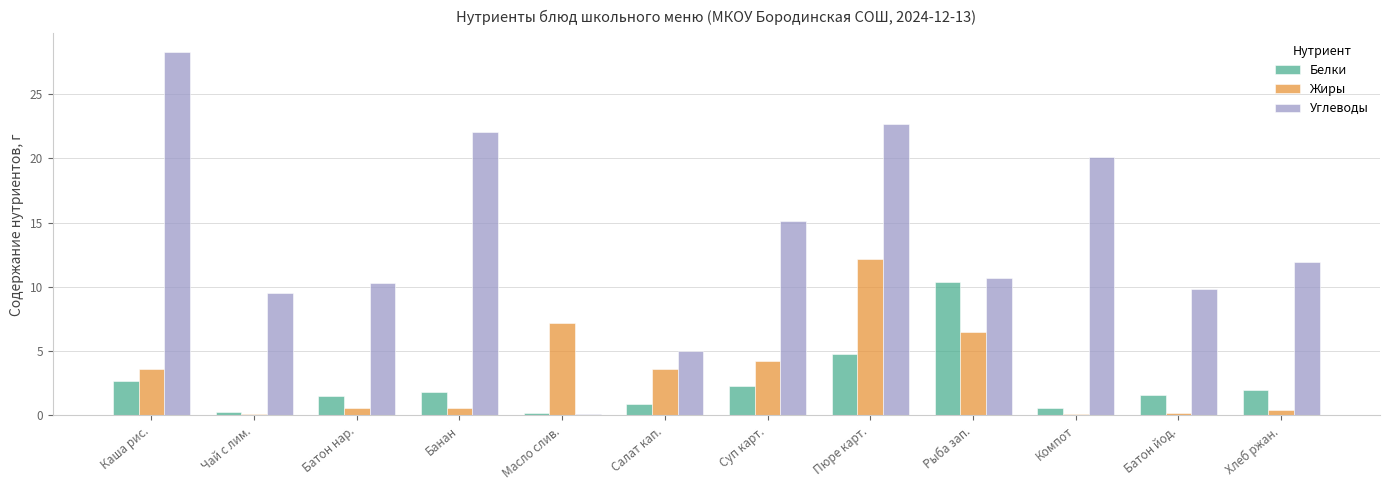

Is it true that Углеводы equals 10.3 at Батон нар.?

True